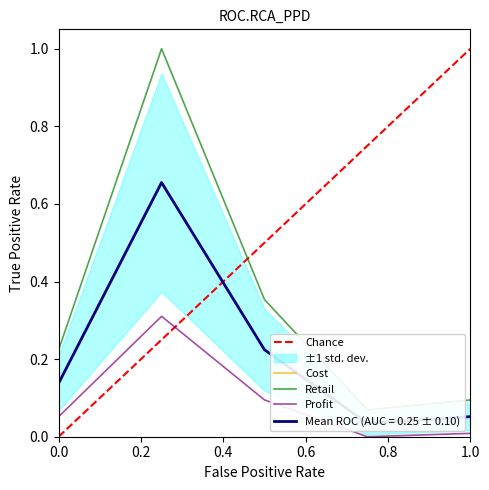

What is the highest value of the Profit series?

0.3